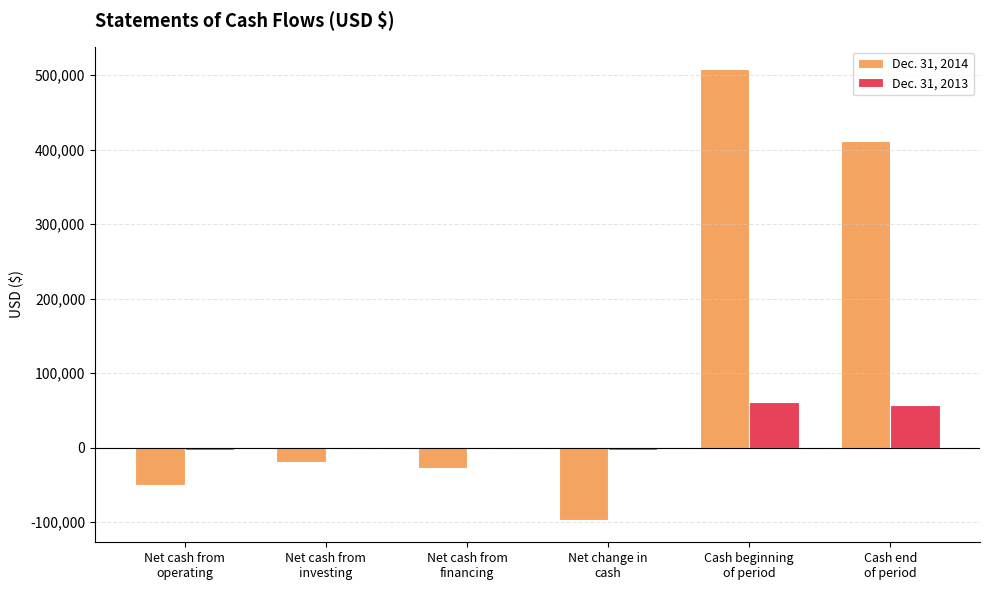

What is the average value of the Dec. 31, 2014 series?

120939